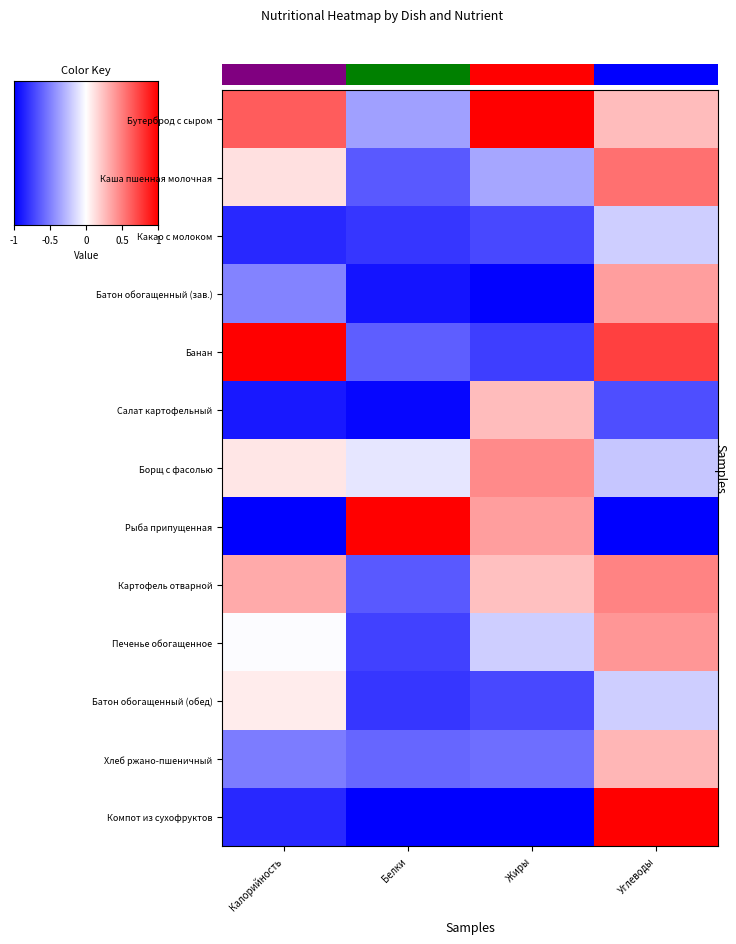

How many values in the Банан series are below 0?

2